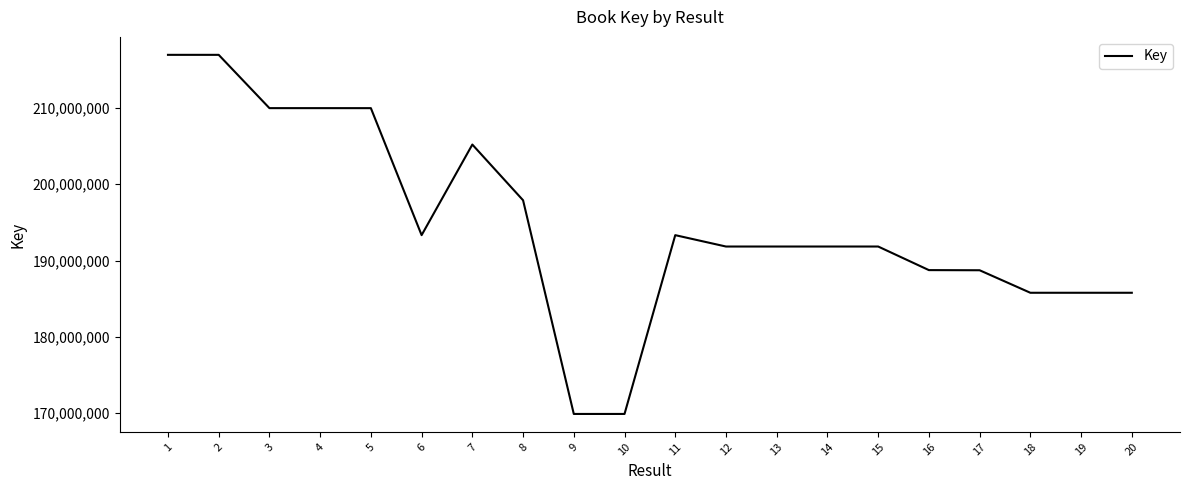

Where does the data first go above 191832756?

1